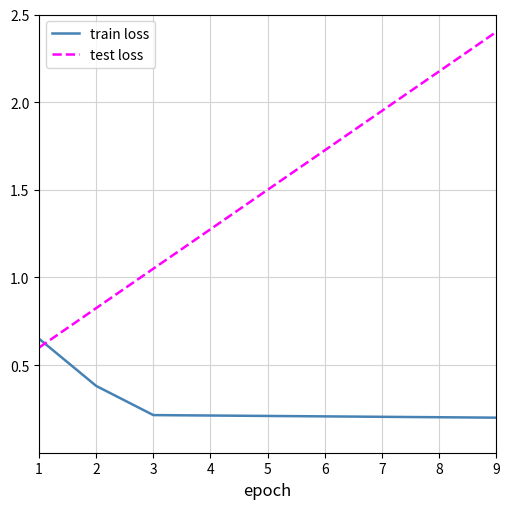

How many times do train loss and test loss cross each other?

1